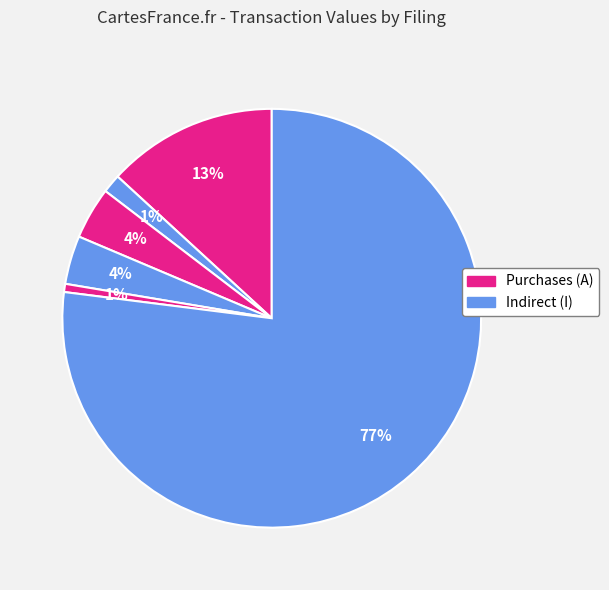

How many slices are in this pie chart?

6